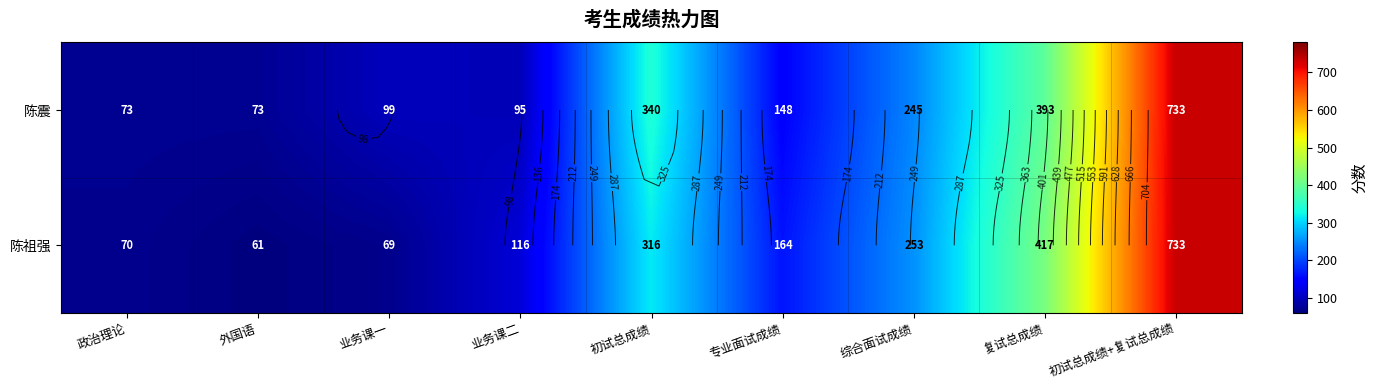

True or false: 陈震 has a value of 163.2 at 业务课二.

False